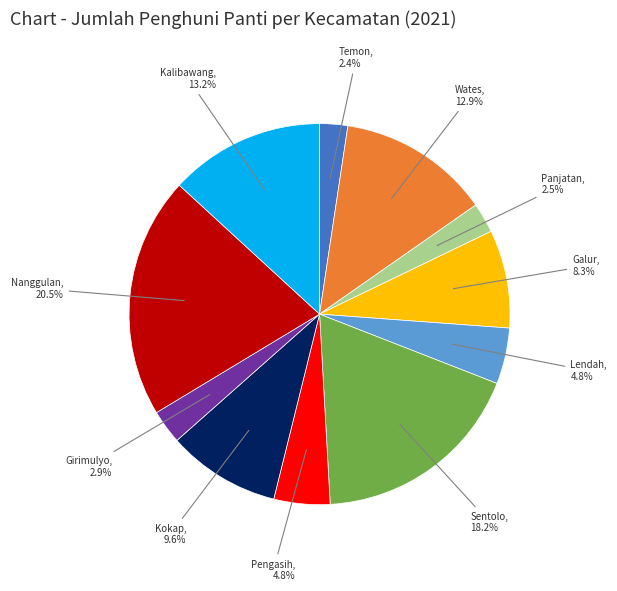

Is there any slice that represents more than half of the pie?

No